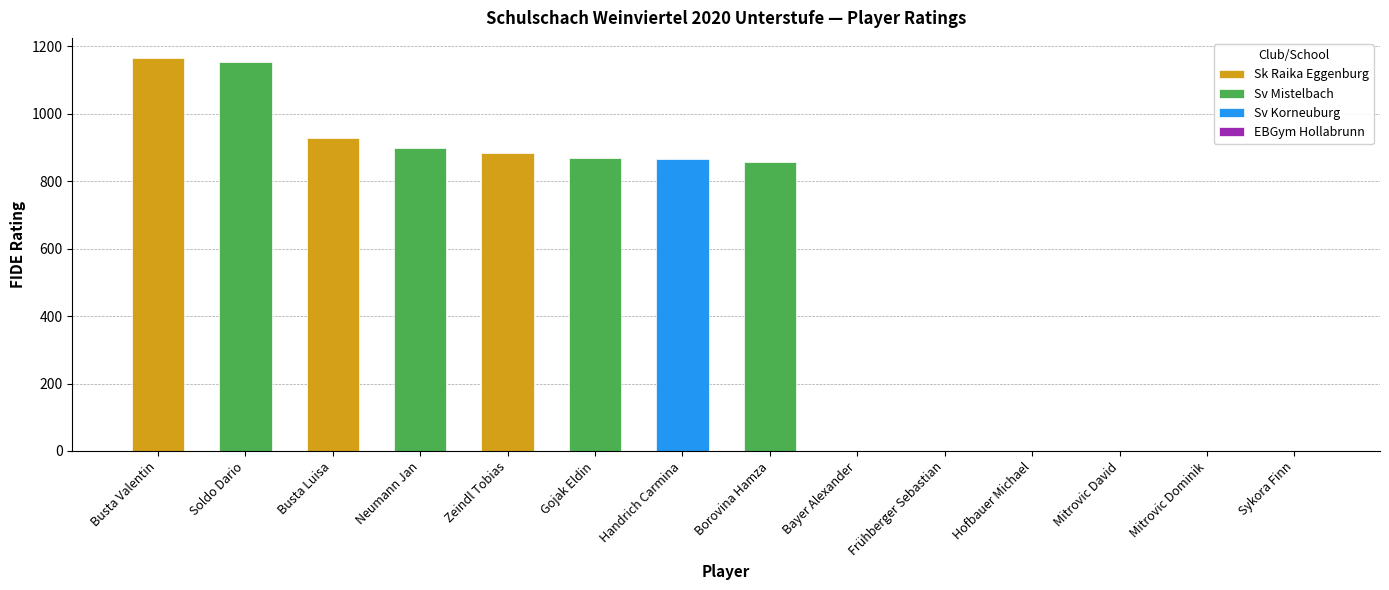

Reading left to right, transcribe all the data shown in this chart.

Busta Valentin=1167	Soldo Dario=1153	Busta Luisa=927	Neumann Jan=900	Zeindl Tobias=884	Gojak Eldin=868	Handrich Carmina=865	Borovina Hamza=857	Bayer Alexander=0	Frühberger Sebastian=0	Hofbauer Michael=0	Mitrovic David=0	Mitrovic Dominik=0	Sykora Finn=0